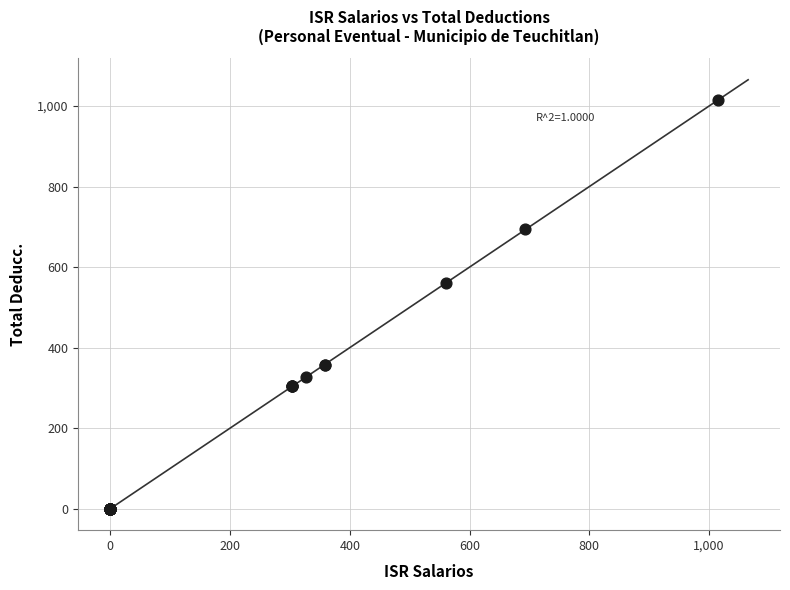

What Y value in the scatter plot is closest to 507?

560.8